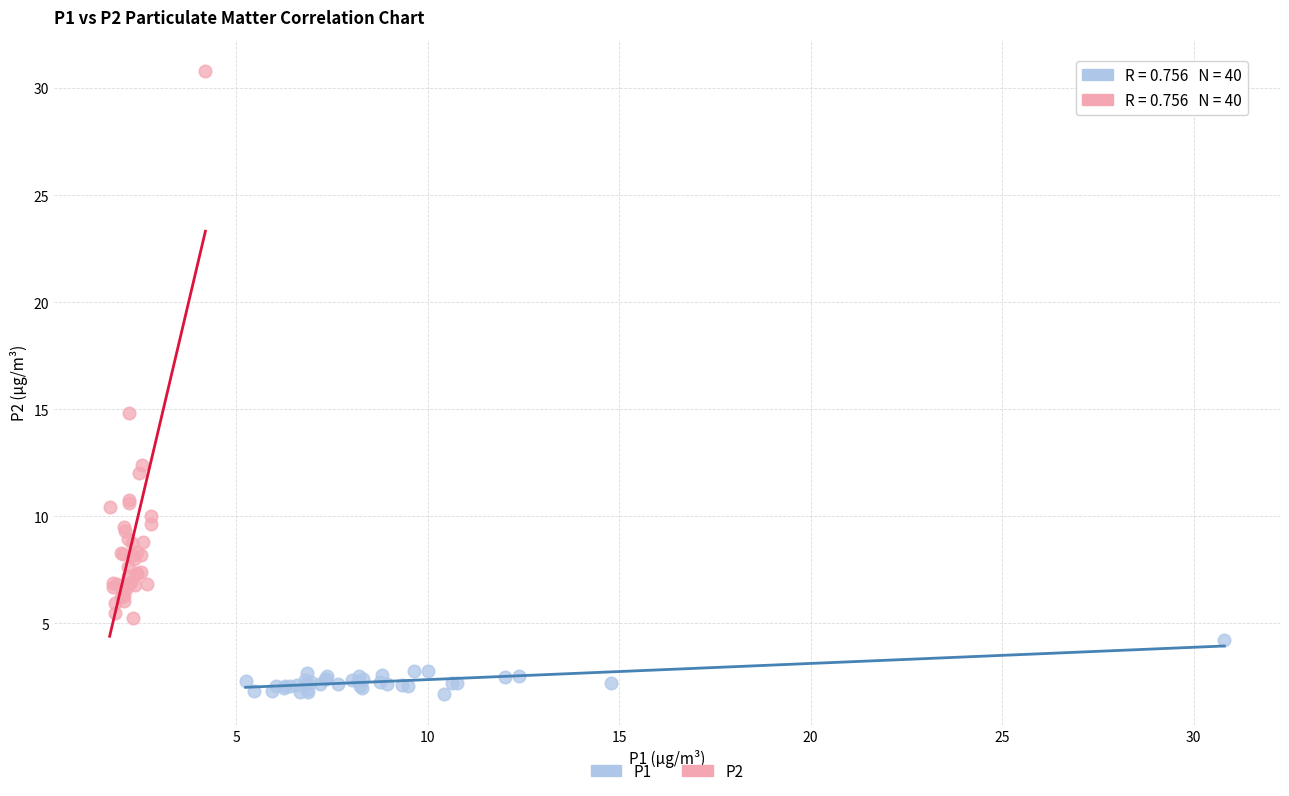

Which series contains the lowest Y value?

P1